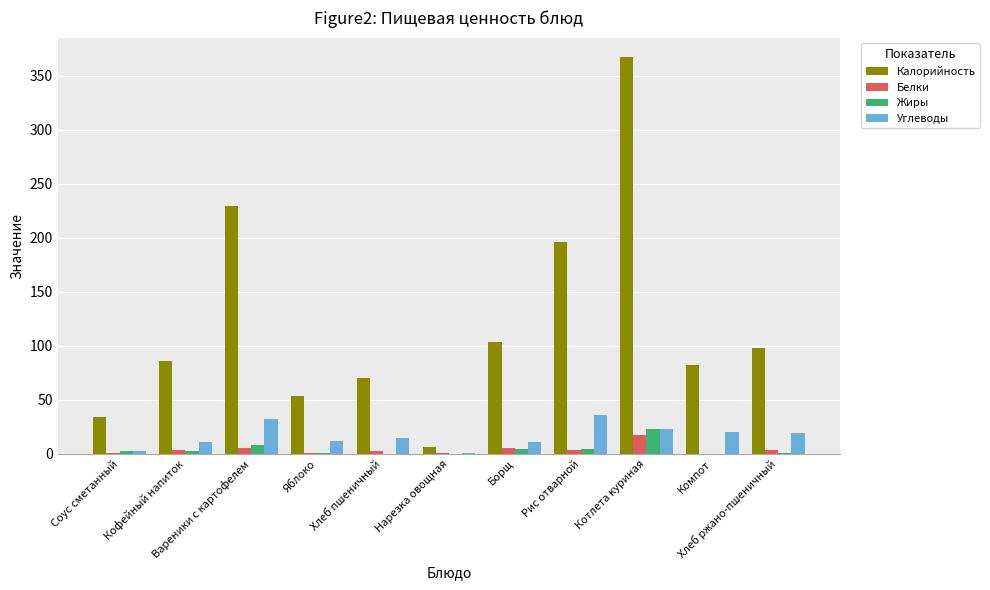

What is the maximum value shown in the chart?

366.8